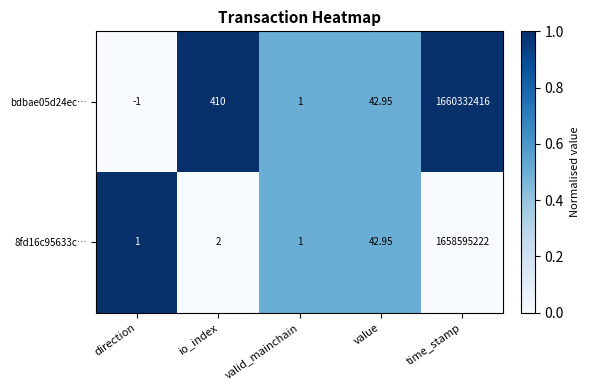

Which label corresponds to the smallest value in the chart?

direction